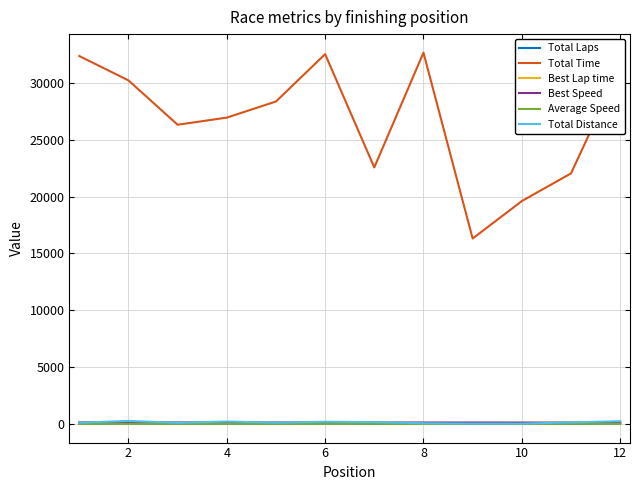

Does the chart have visible grid lines?

Yes